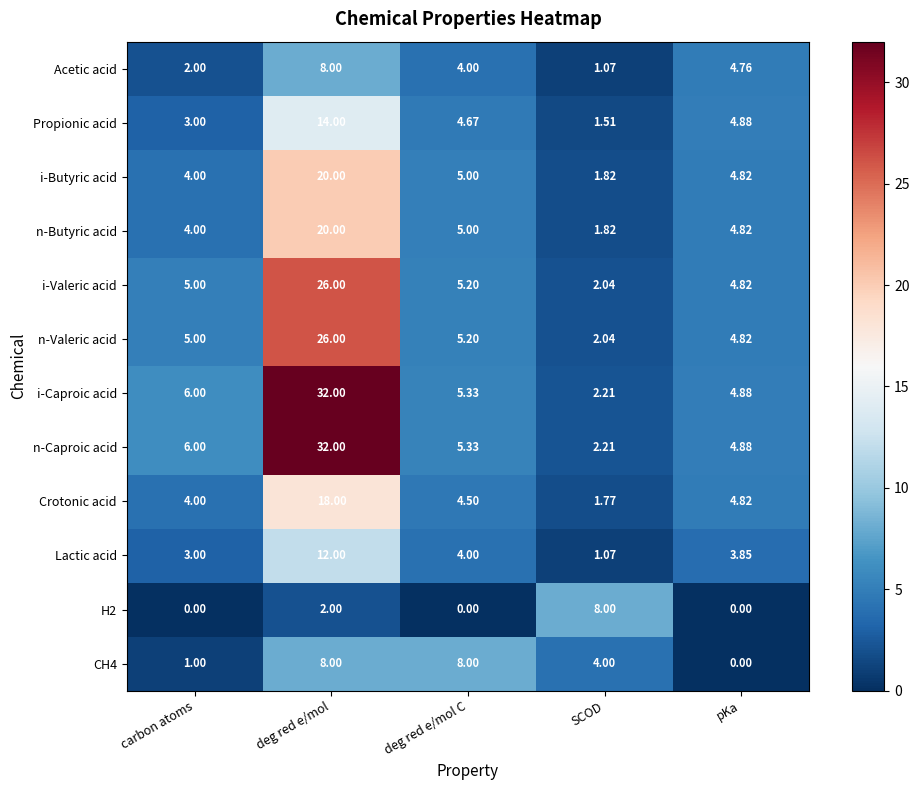

Is the value of H2 at deg red e/mol greater than the value of Acetic acid at pKa?

No